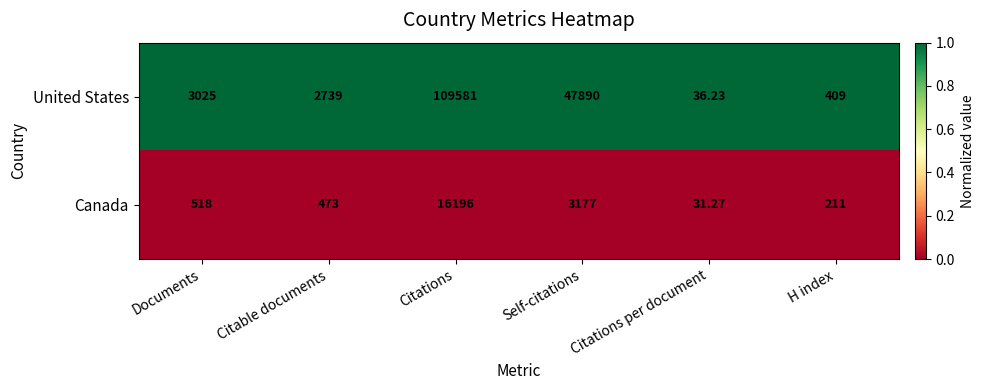

Which series has the widest spread of values?

United States